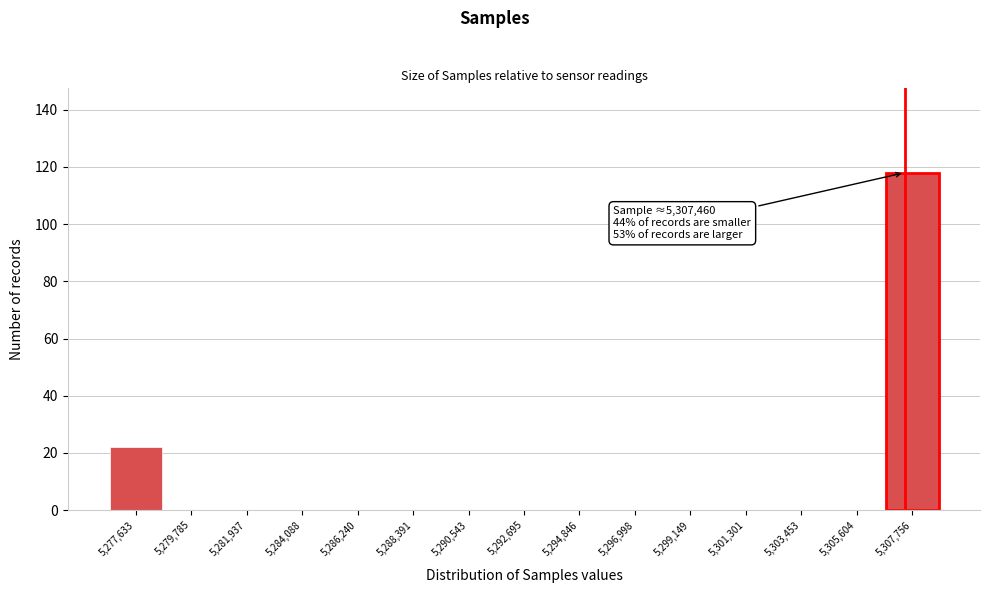

Over which range of the x-axis is the bar tallest?

5306500 to 5309000